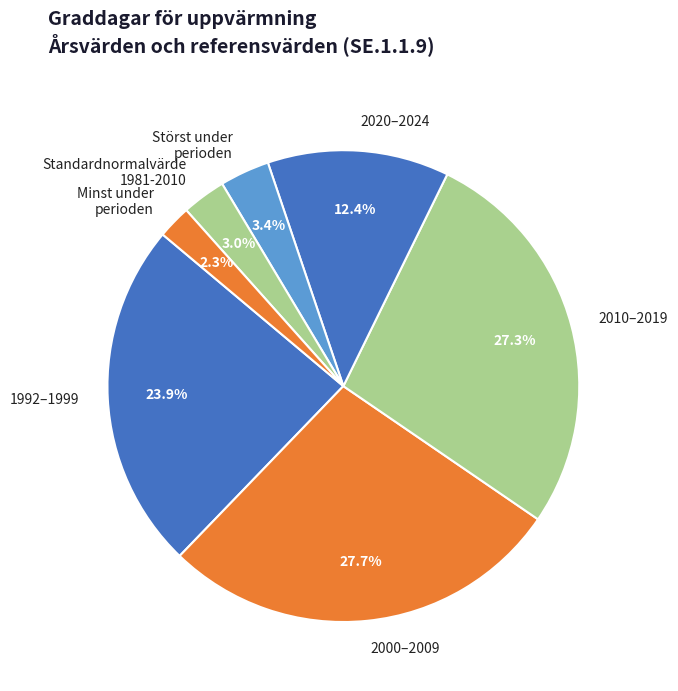

Between Standardnormalvärde 1981-2010 and Minst under perioden, which is larger?

Standardnormalvärde 1981-2010